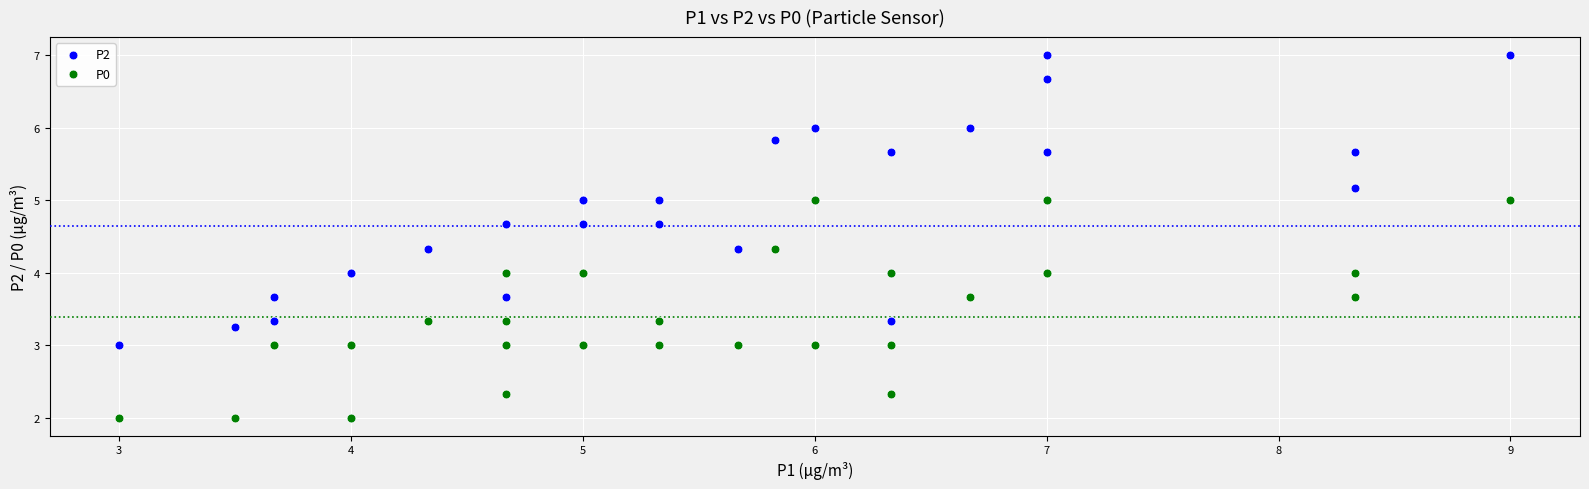

Which series has the largest Y range (max minus min)?

P2